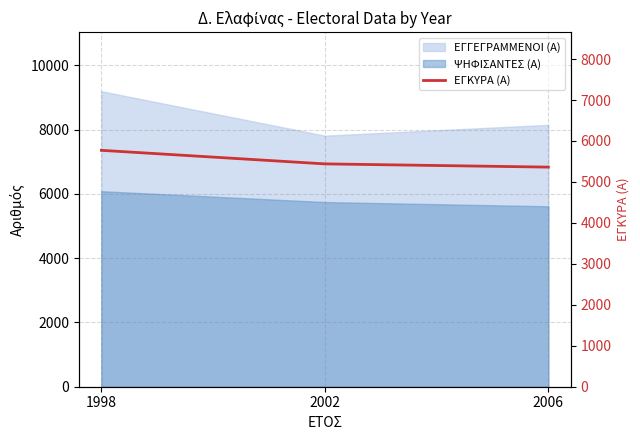

The chart shows a value of 5362 at 2006. True or false?

True